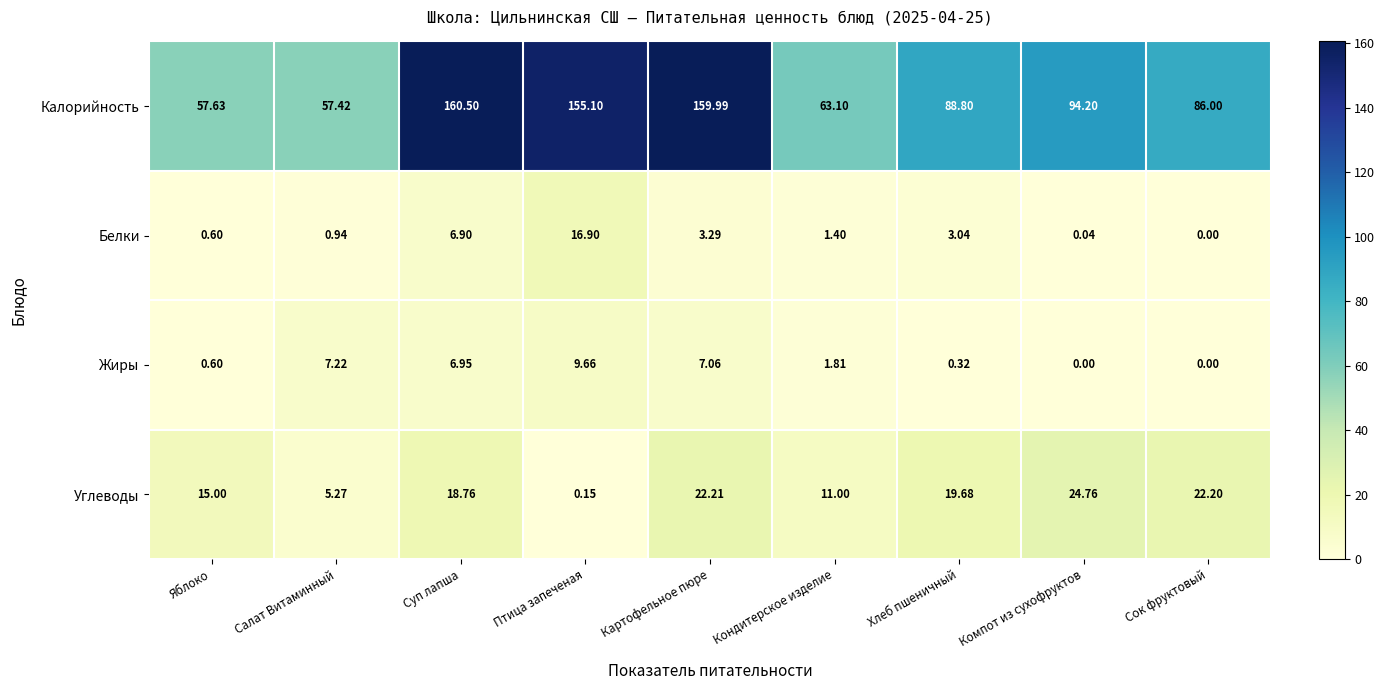

At which category does the chart reach its peak across all series?

Суп лапша